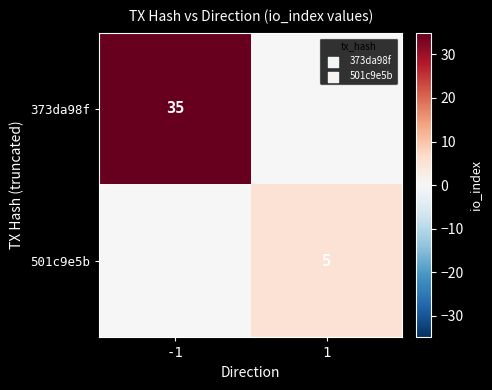

True or false: 373da98f has a value of 35 at -1.

True